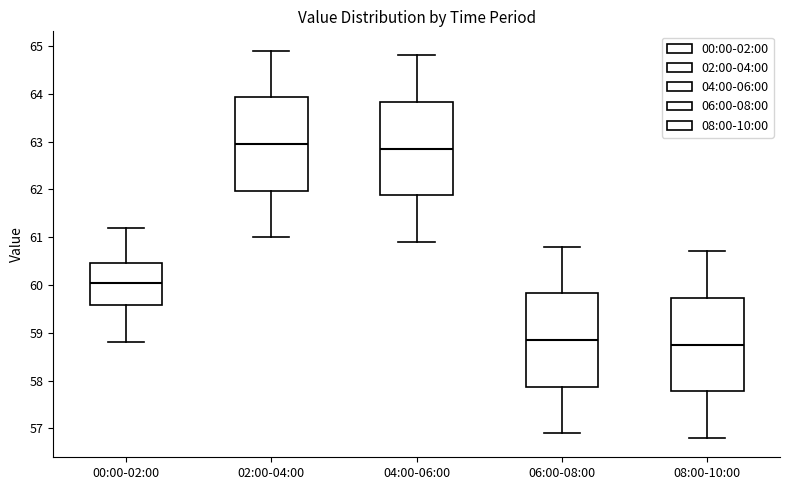

Reading left to right, transcribe this box plot: for each box, give where its median line is, the range the box spans, and where its two whiskers end, as read against the y-axis. The values are not printed on the chart, so give them approximately, as read against the axis.

00:00-02:00: median 60.1, box 59.6 to 60.5, whiskers 58.8 to 61.2
02:00-04:00: median 63.0, box 62.0 to 63.9, whiskers 61.0 to 64.9
04:00-06:00: median 62.9, box 61.9 to 63.8, whiskers 60.9 to 64.8
06:00-08:00: median 58.9, box 57.9 to 59.8, whiskers 56.9 to 60.8
08:00-10:00: median 58.8, box 57.8 to 59.7, whiskers 56.8 to 60.7